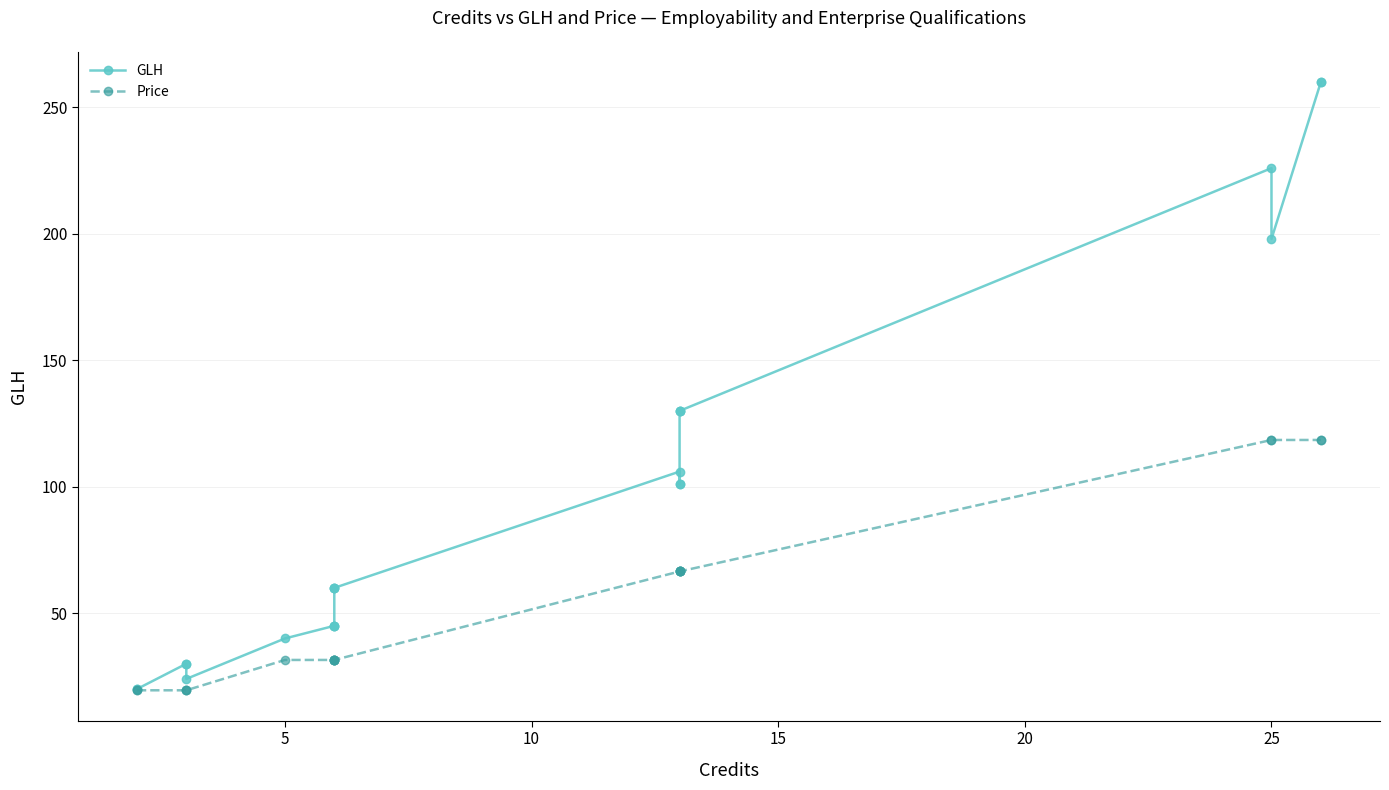

True or false: Price has more than 2 interior local peaks.

False